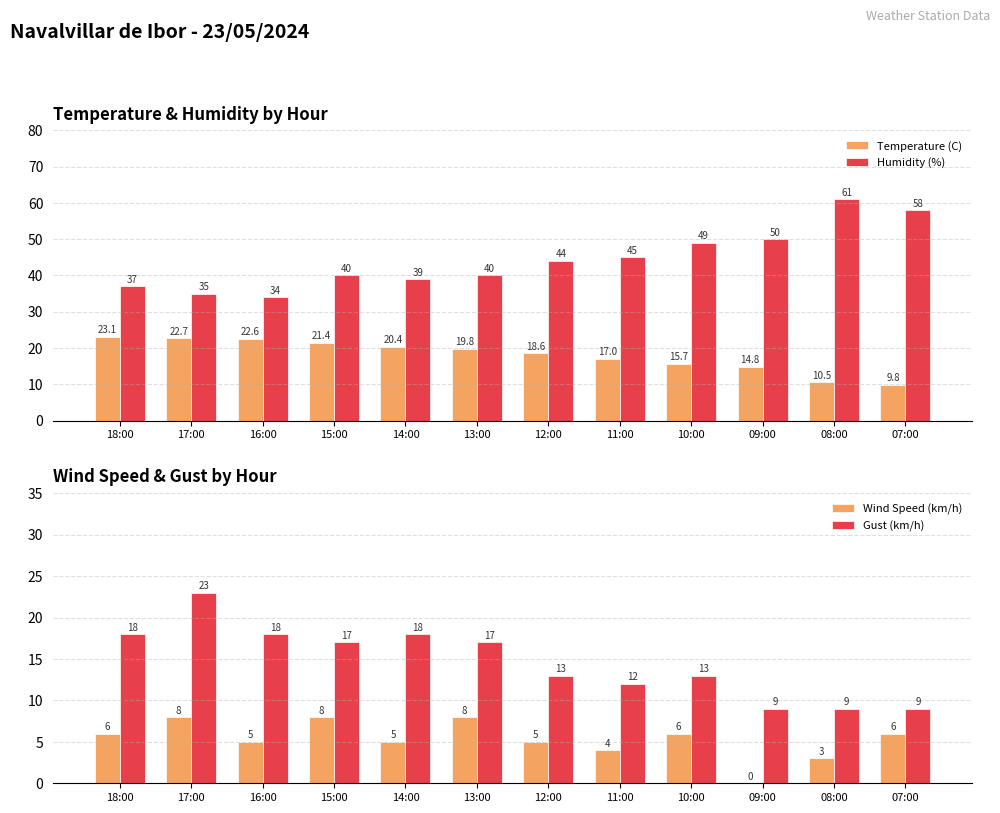

What is the difference between the second highest and second lowest values in the Humidity (%) series?

23.0